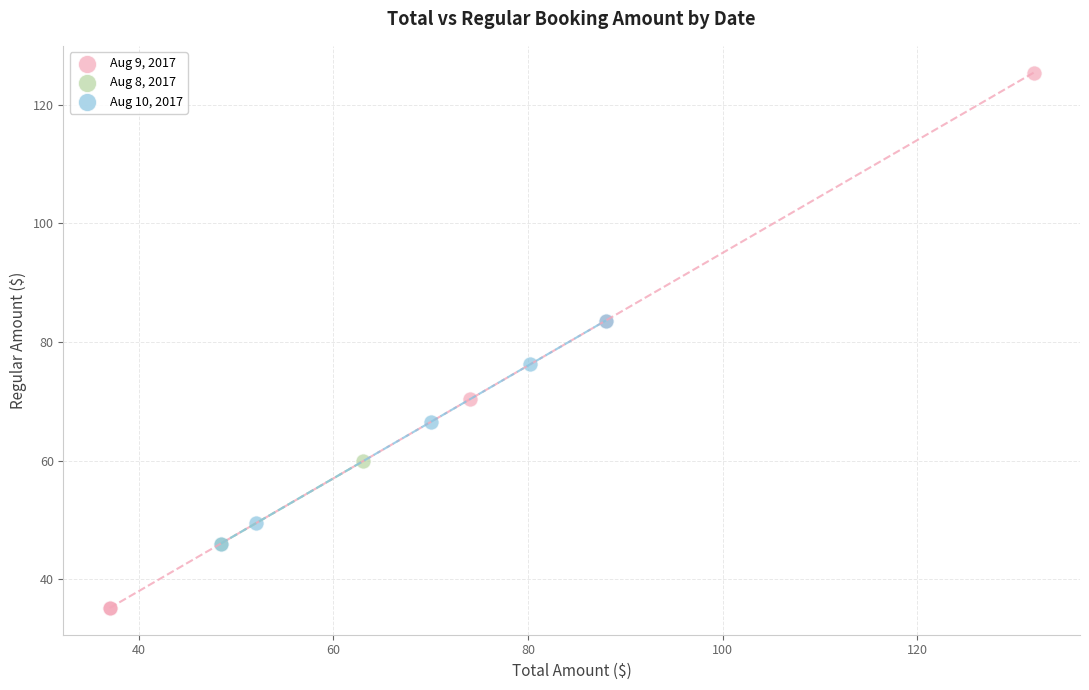

Which series has the widest spread of Y values?

Aug 9, 2017